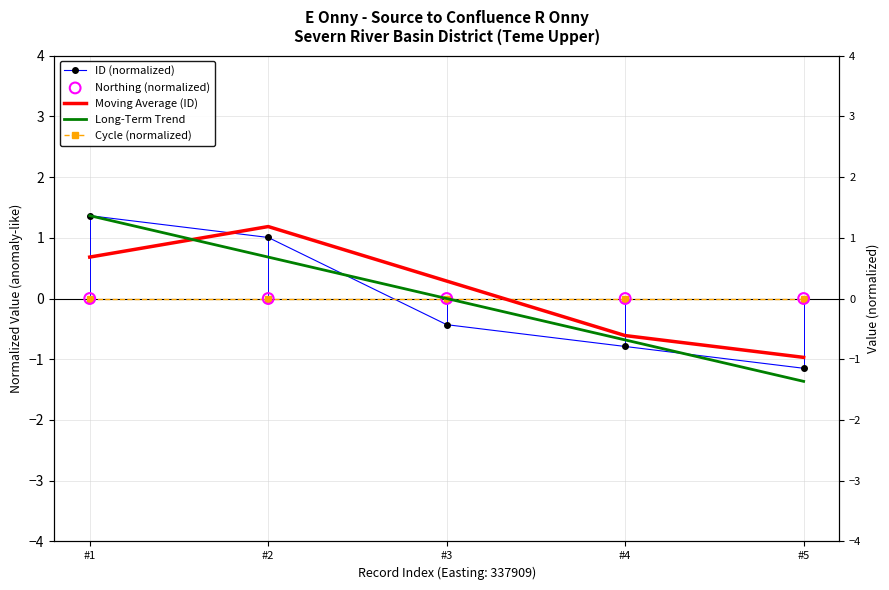

Which series contains the lowest Y value?

Long-Term Trend